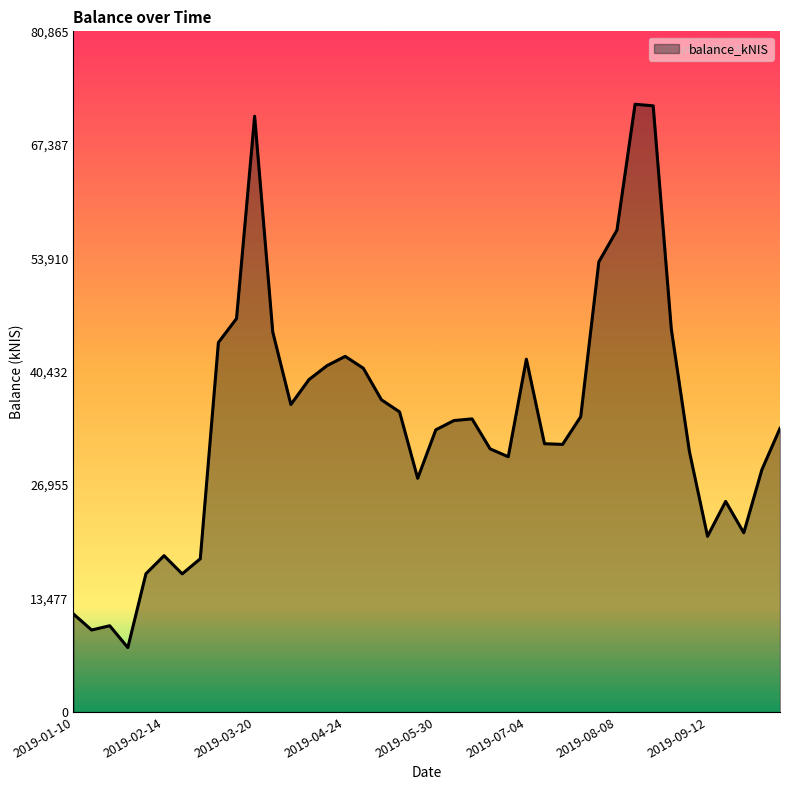

What is the difference between the maximum and minimum values?

64544.1